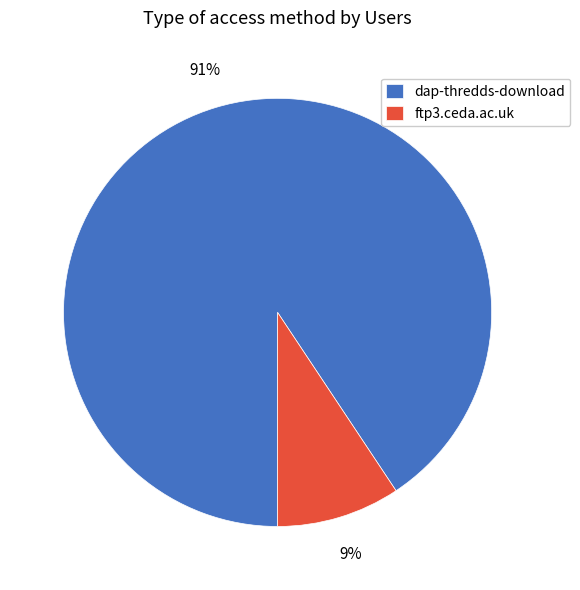

True or false: dap-thredds-download accounts for 99% of the total.

False